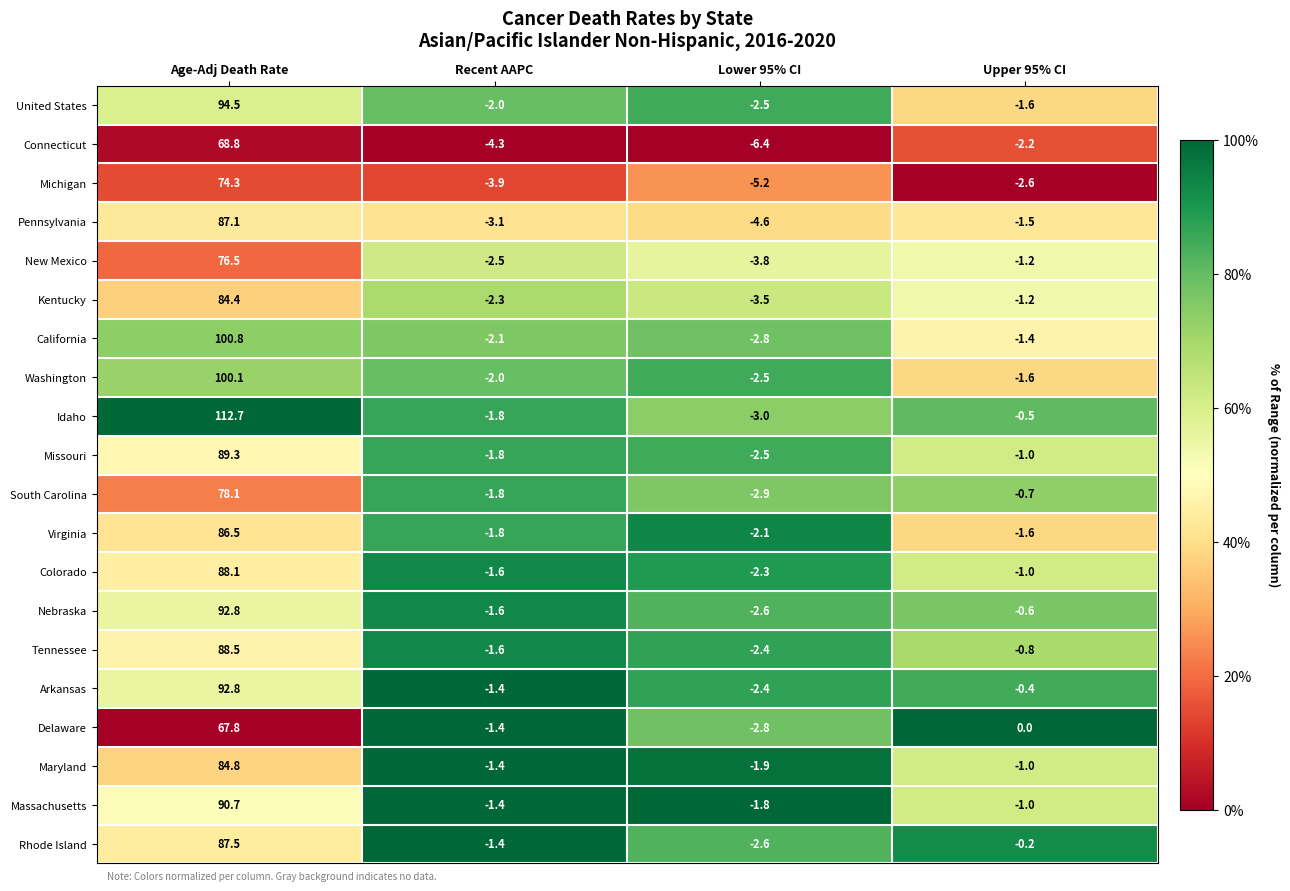

Which category has the highest value across all series?

Age-Adj Death Rate